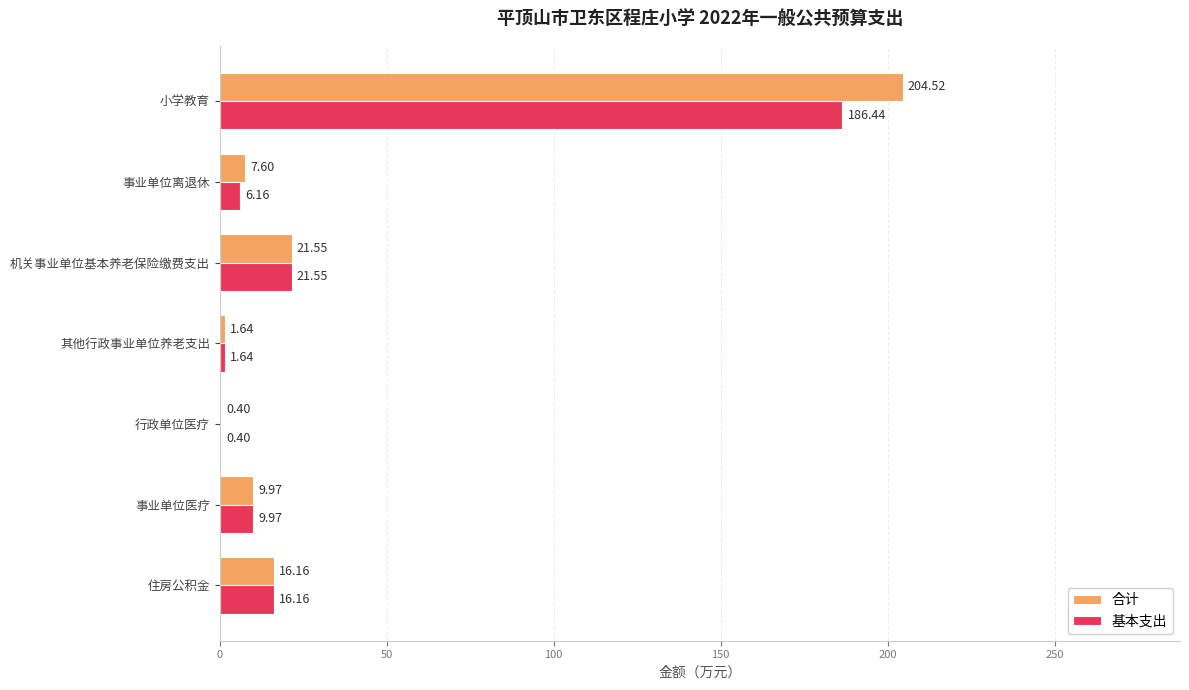

What is the sum of the 合计 values at 事业单位离退休 and 其他行政事业单位养老支出?

9.2